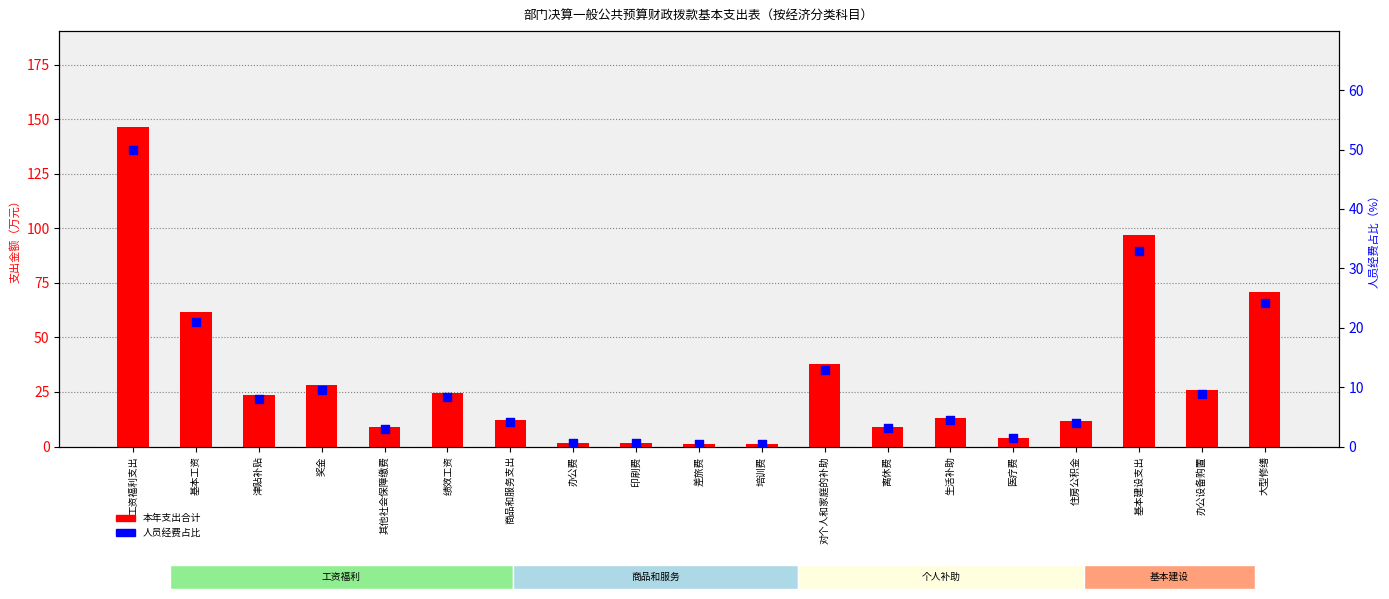

At how many categories does at least one series exceed 63?

3